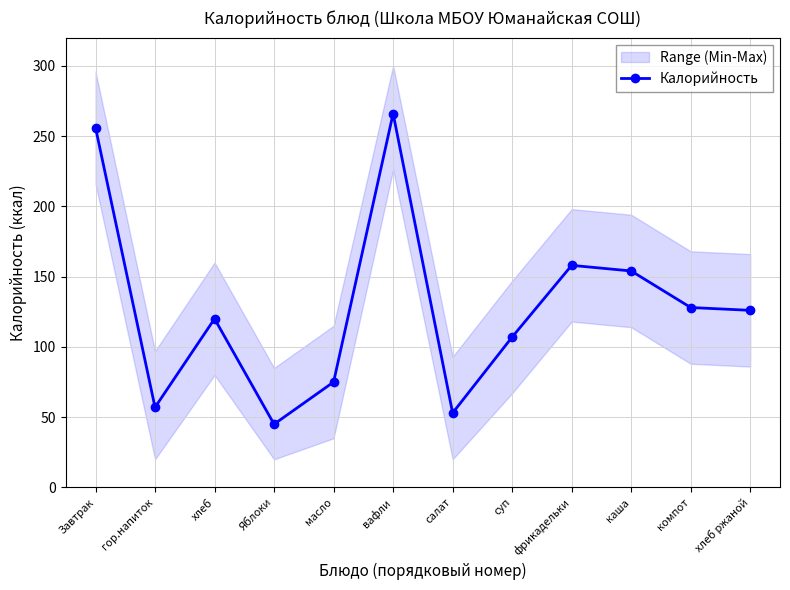

Which has a higher value, суп or хлеб?

хлеб